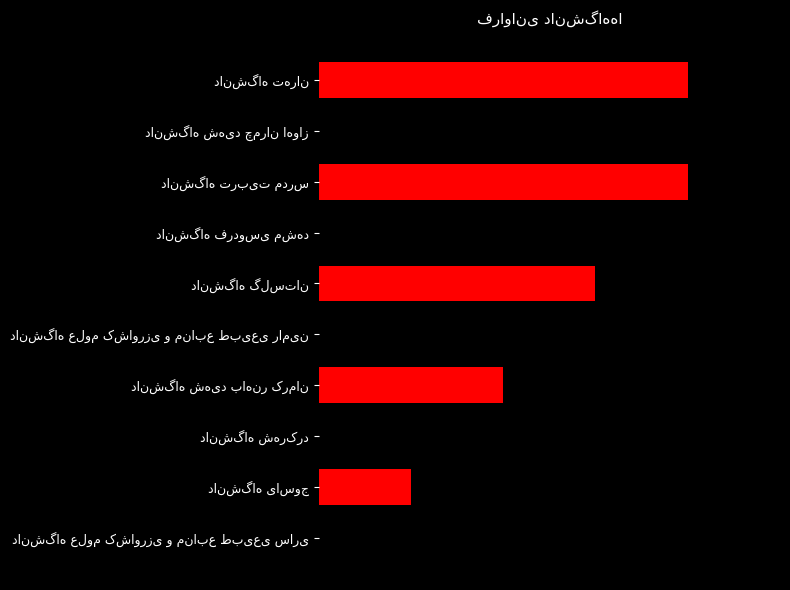

What is the greatest value displayed?

4